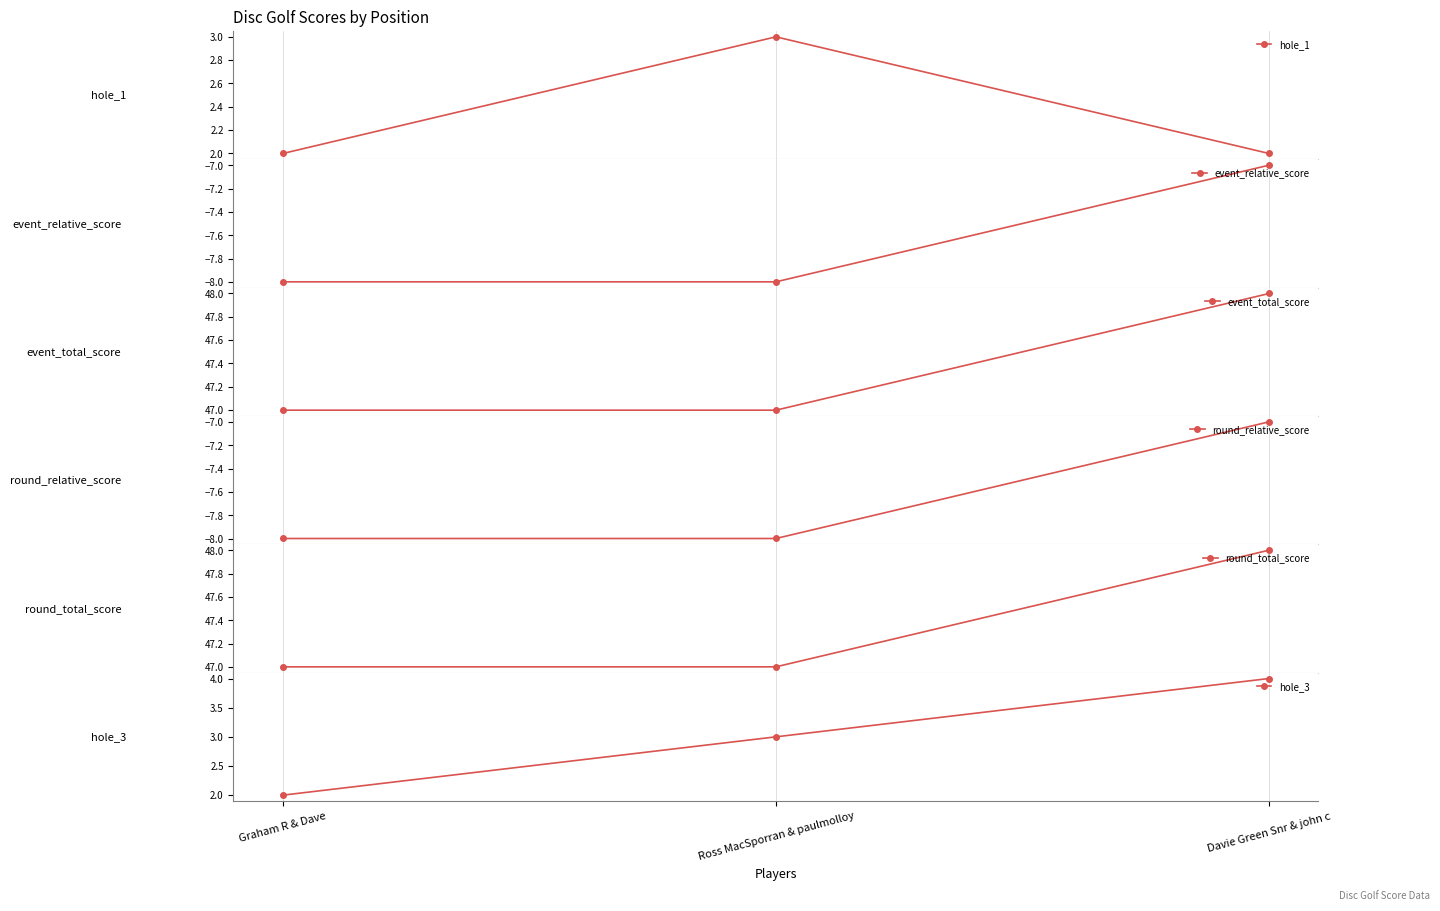

How many categories are shown in the chart?

3